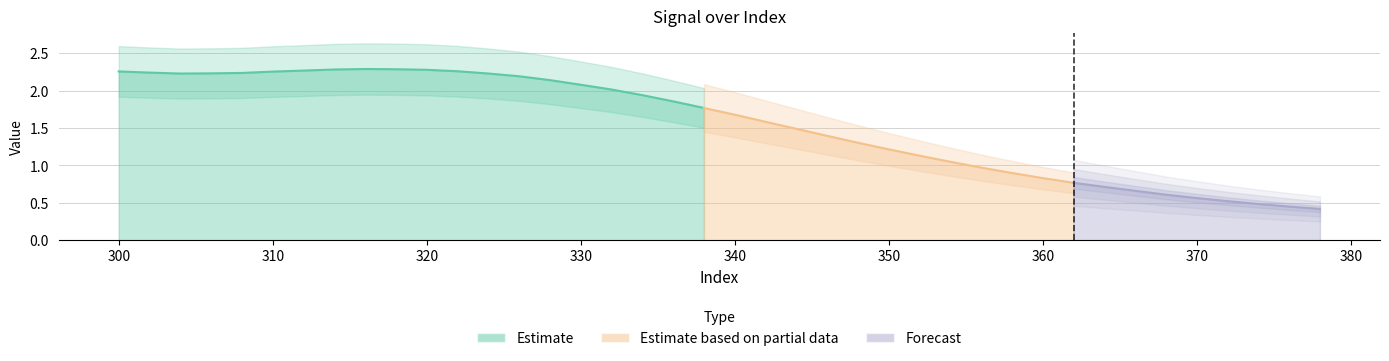

How many lines are shown in the chart?

1